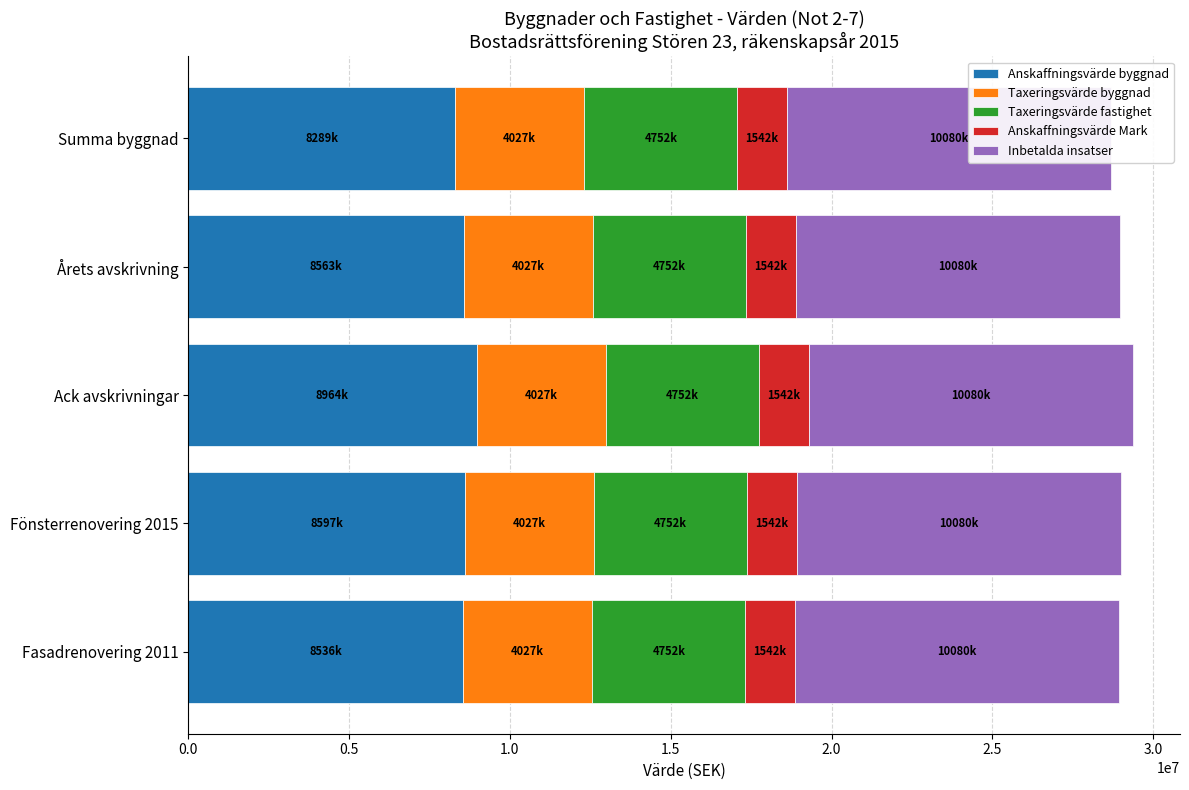

Which series has the widest spread of values?

Anskaffningsvärde byggnad